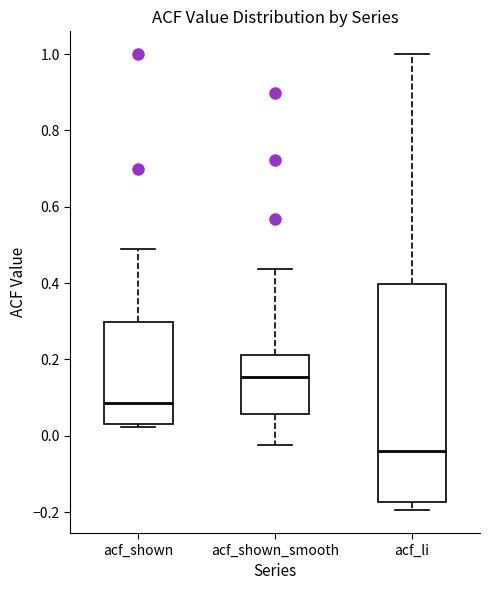

Comparing the boxes themselves (not the whiskers), which one is the tallest?

acf_li